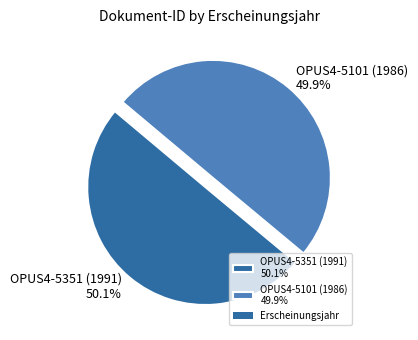

Is there a majority slice in this chart?

Yes